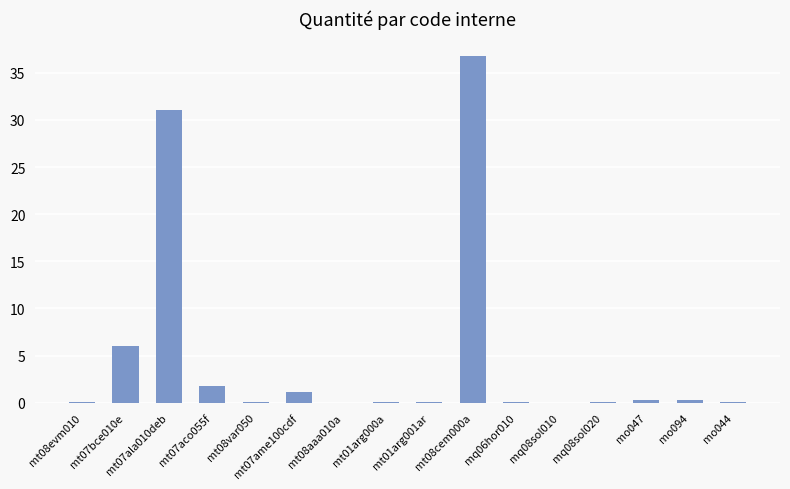

How many categories are shown in the chart?

16